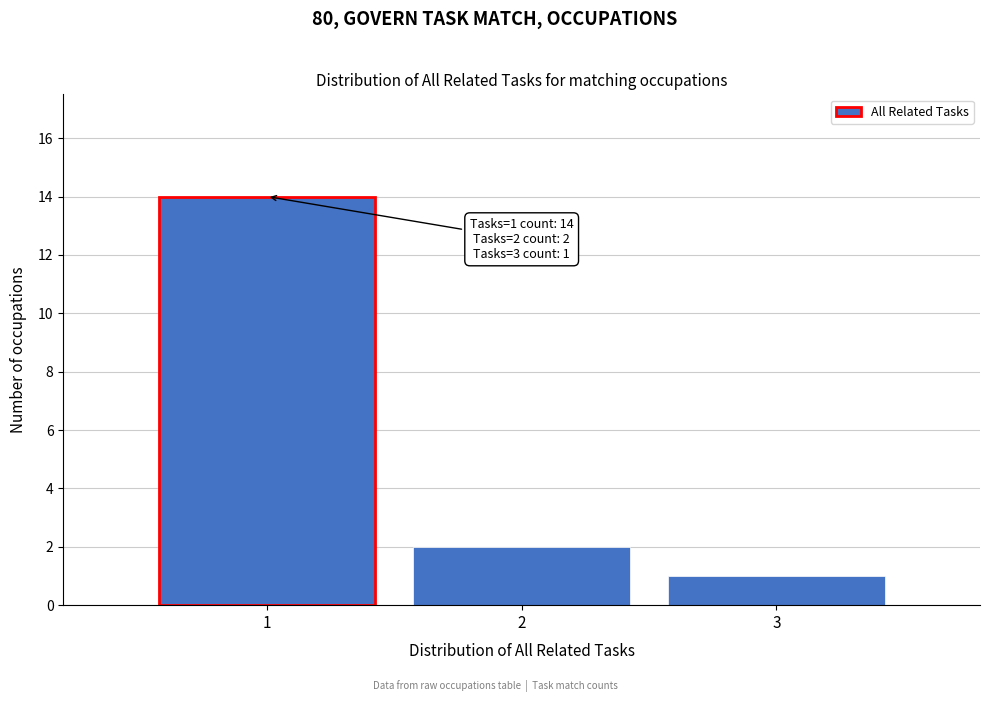

Over which range of the x-axis is the bar tallest?

0.5 to 1.5